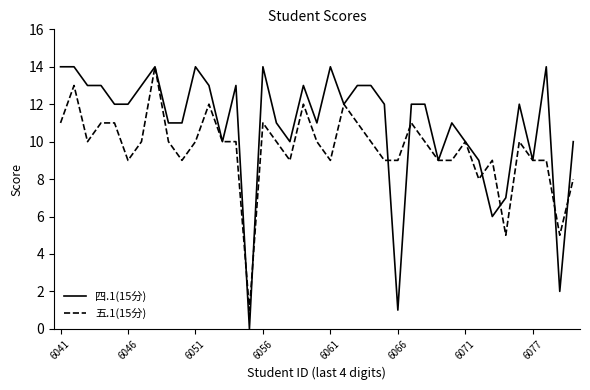

Which series has the largest range (max minus min)?

四.1(15分)